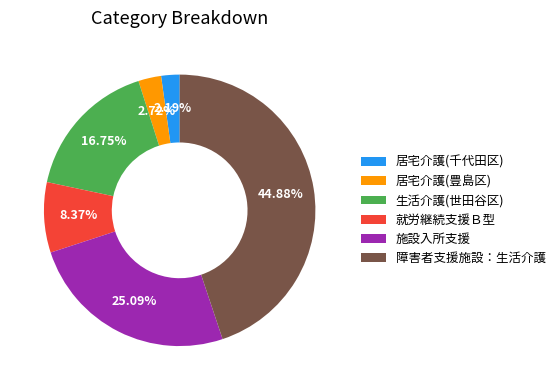

Does 生活介護(世田谷区) account for over 50% of the chart?

No